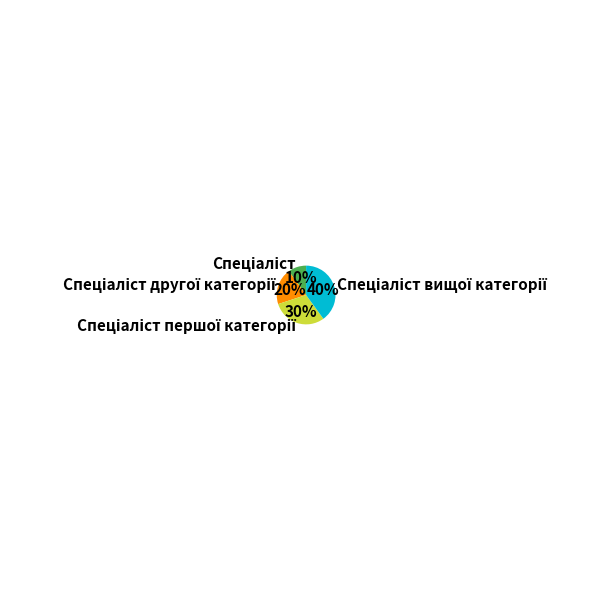

Does any single category account for the majority?

No